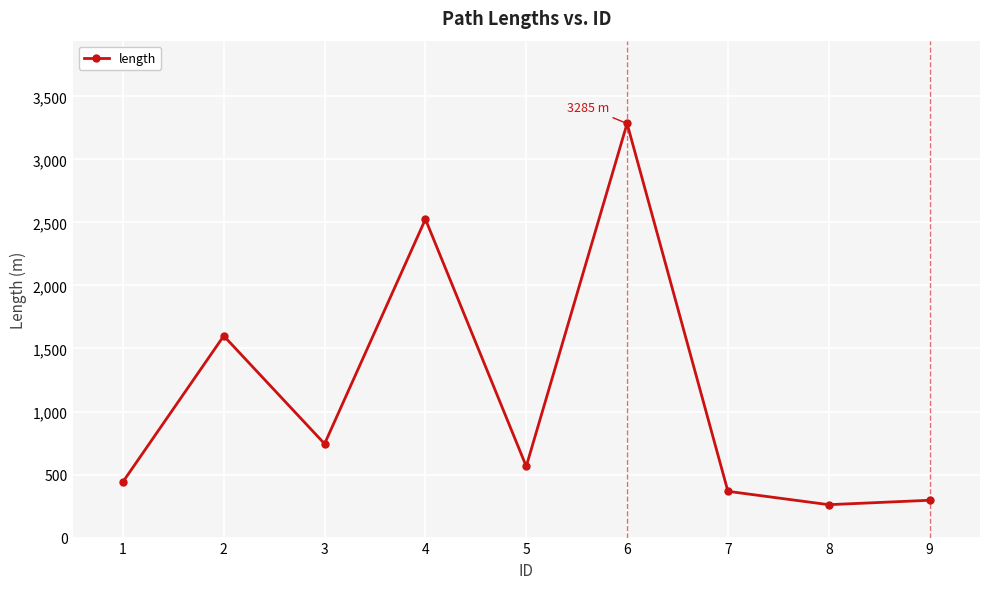

Where is the first local minimum?

3